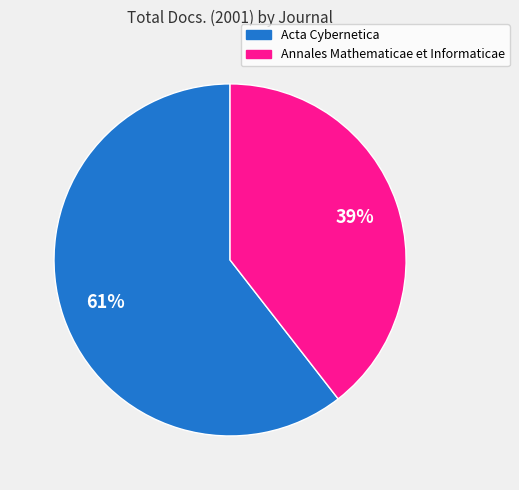

To the nearest percent, what percentage of the pie is Acta Cybernetica?

61%